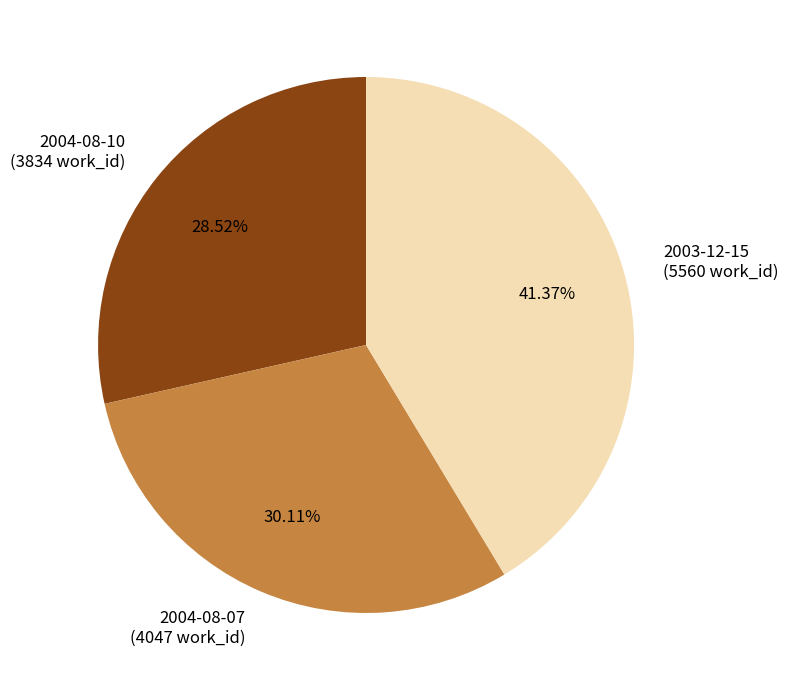

Is it true that 2004-08-10 is 17% of the pie?

False